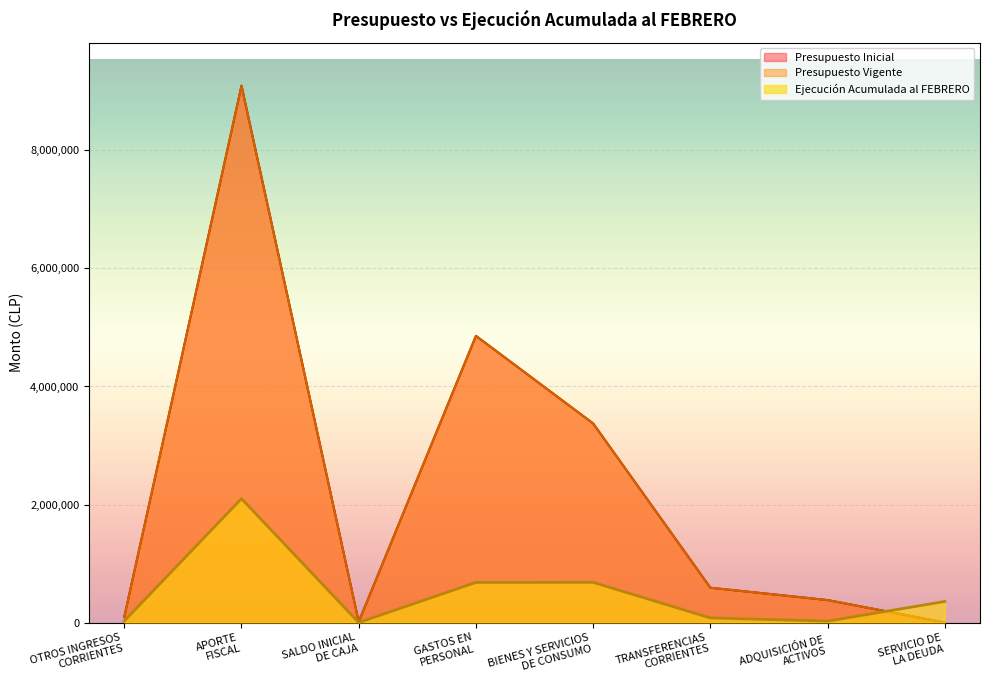

How many lines are shown in the chart?

3